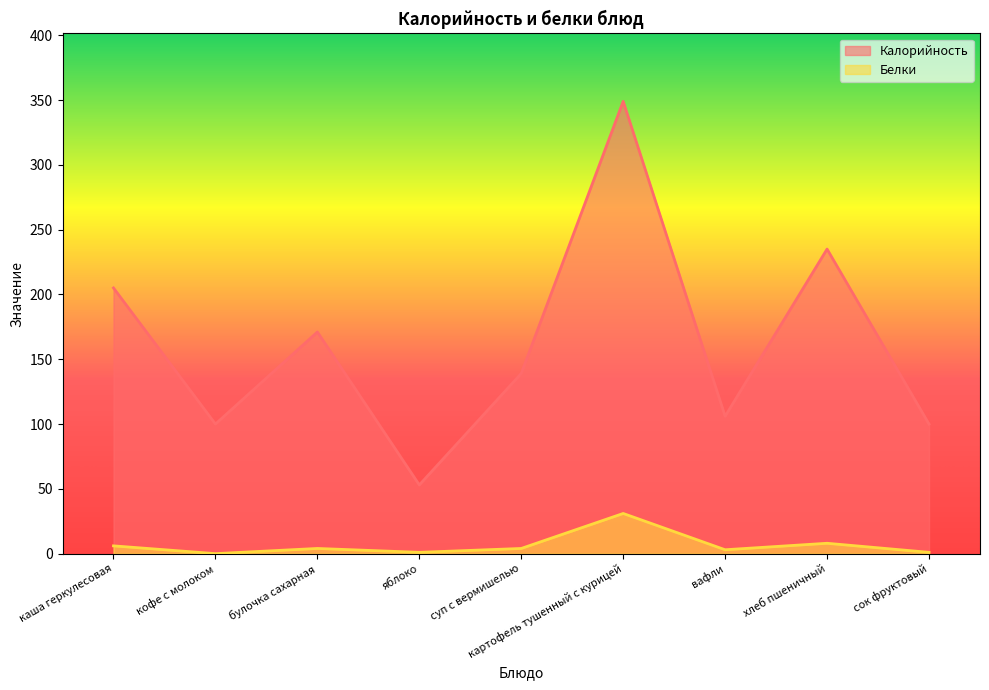

At how many categories does at least one series exceed 125?

5